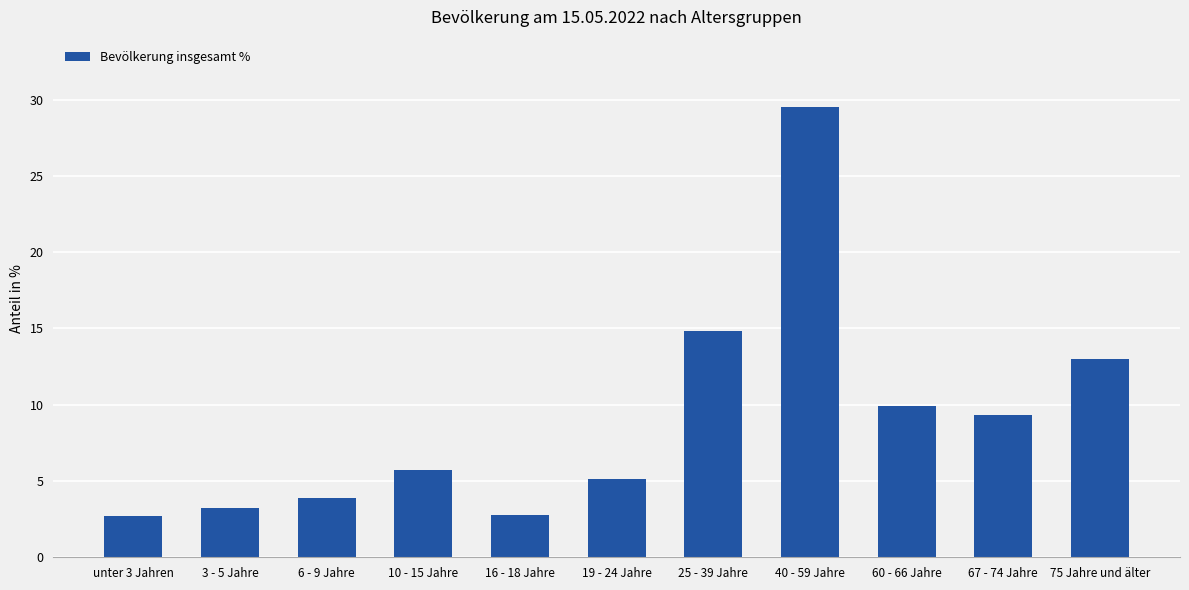

Is it true that the value at 40 - 59 Jahre is 46.0?

False